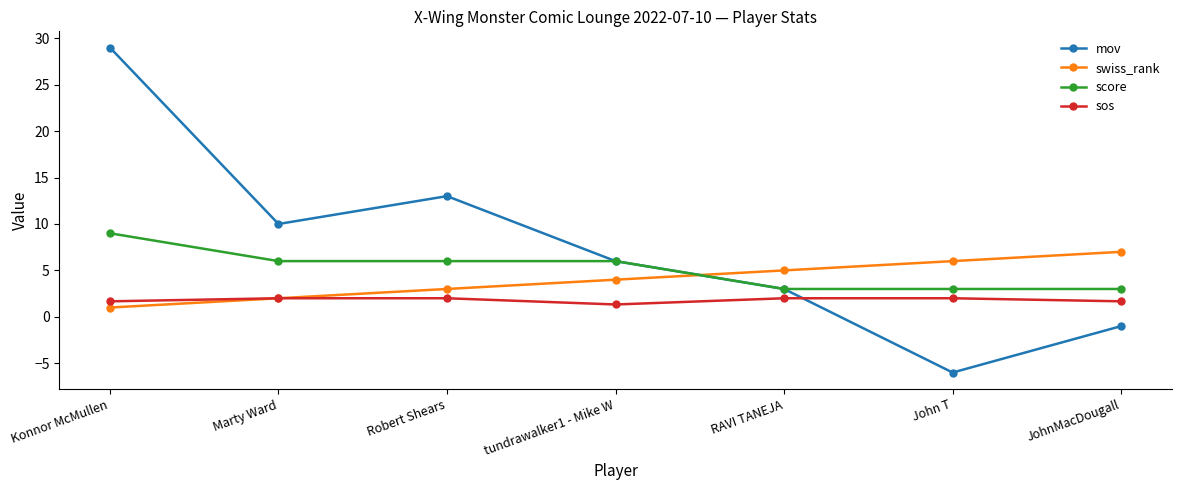

What is the sum of the sos values at tundrawalker1 - Mike W and RAVI TANEJA?

3.3